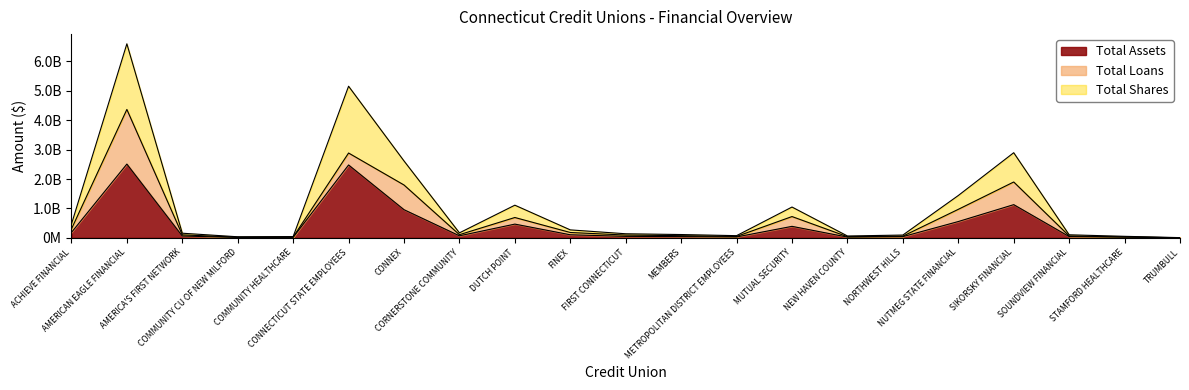

Where is Total Shares nearest to the value 3302448171?

SIKORSKY FINANCIAL